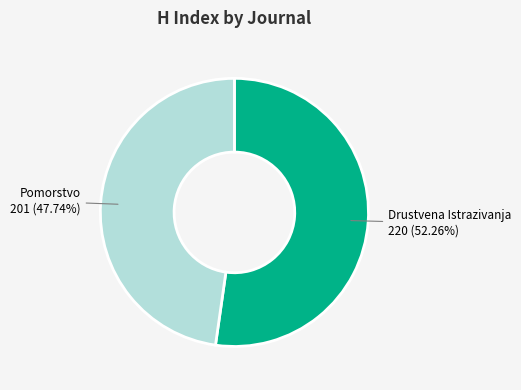

What is the smallest slice in the pie chart?

Pomorstvo